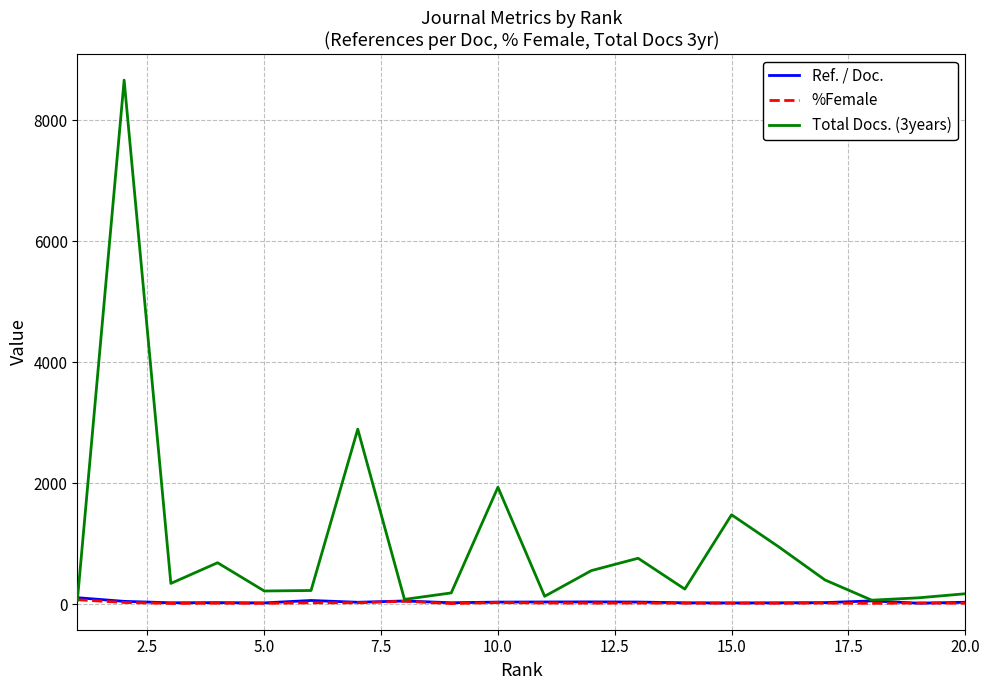

In Total Docs. (3years), how many points are lower than both neighbors (excluding endpoints)?

6